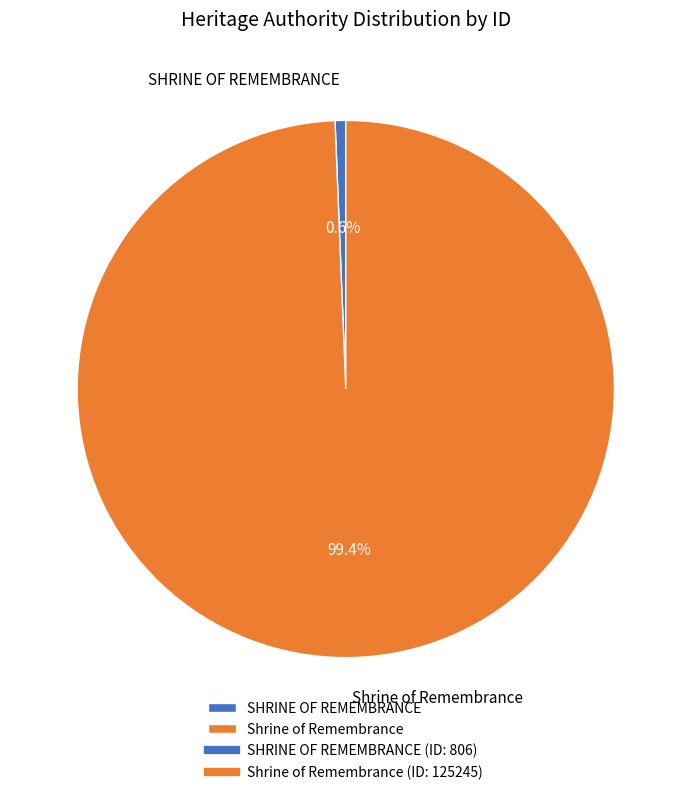

Do SHRINE OF REMEMBRANCE and Shrine of Remembrance together represent more than half of the pie?

Yes